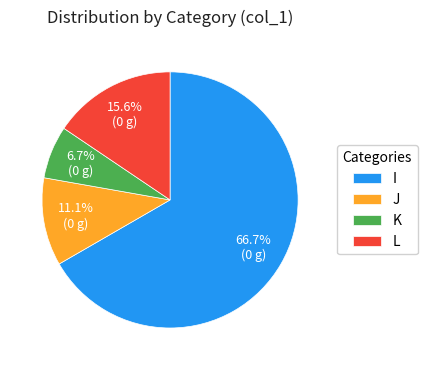

Which category accounts for the majority?

I